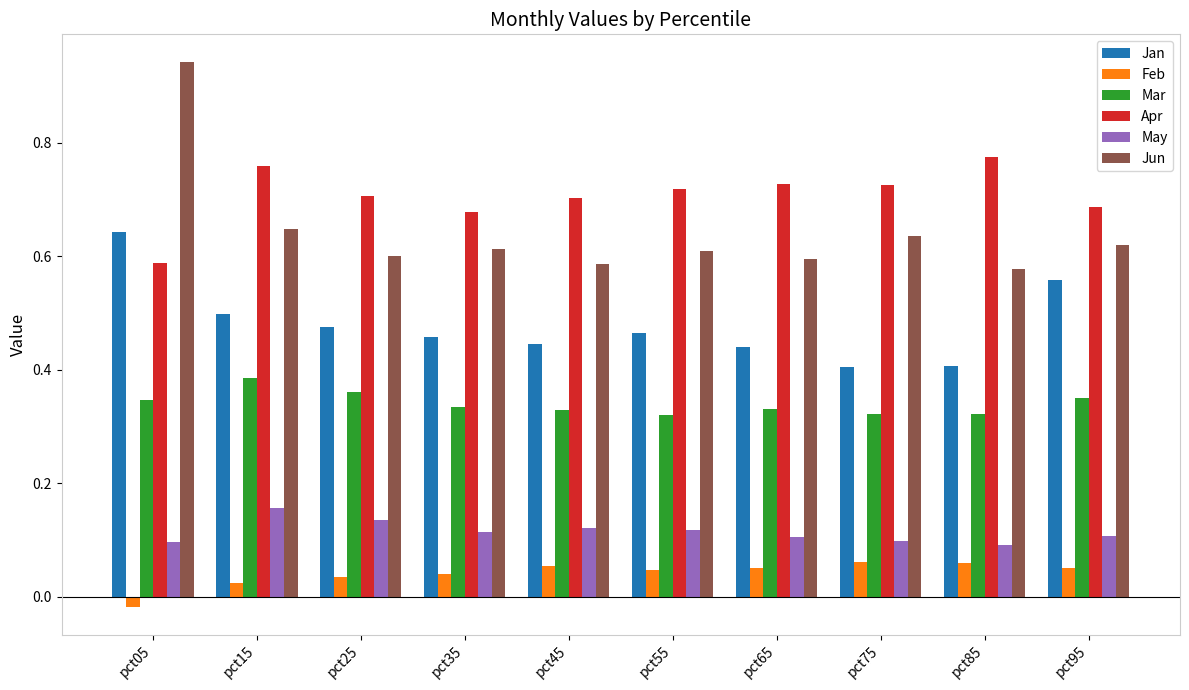

The Jan series shows 0.4 at pct65. True or false?

True